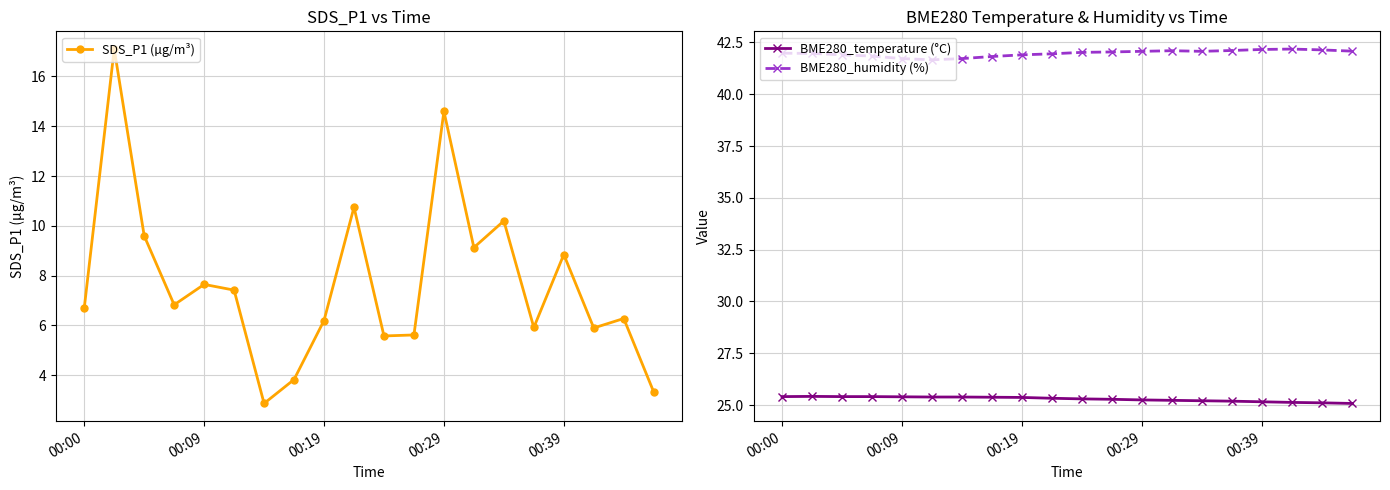

At how many categories does at least one series exceed 32?

20